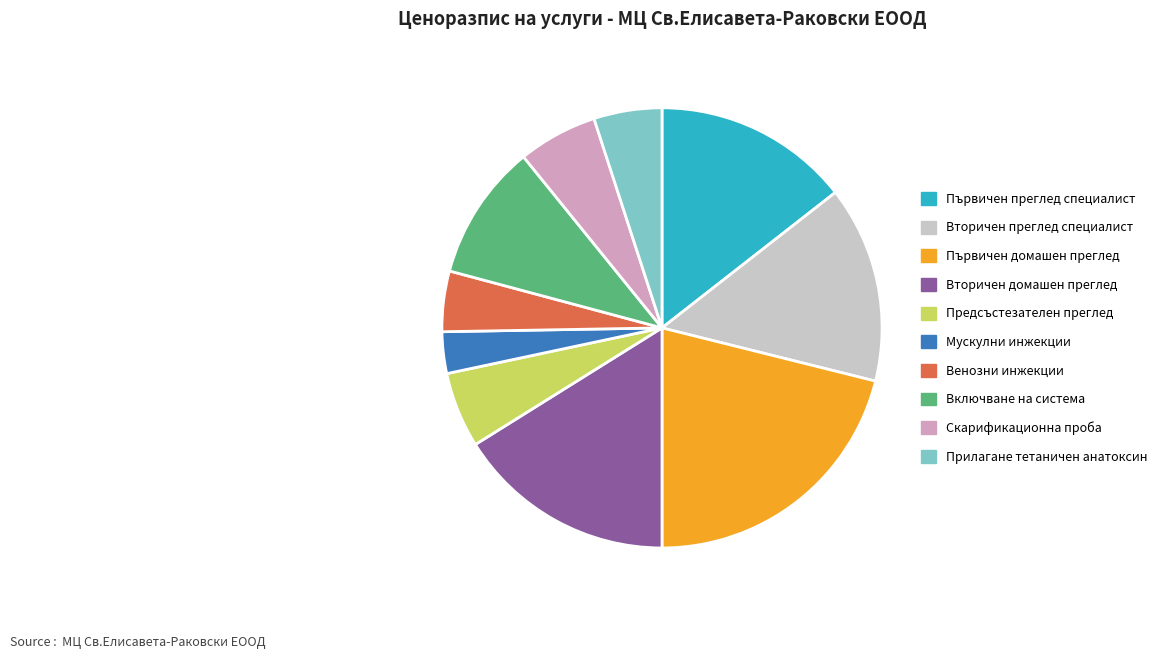

Which category has the smallest portion of the pie?

Мускулни инжекции